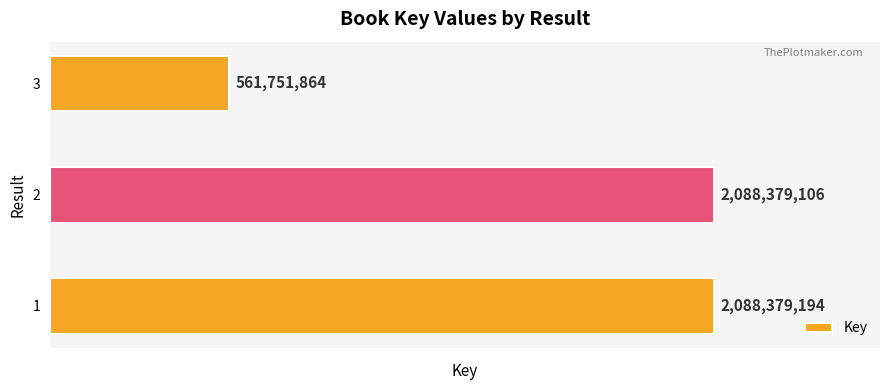

What is the minimum value shown in the chart?

561751864